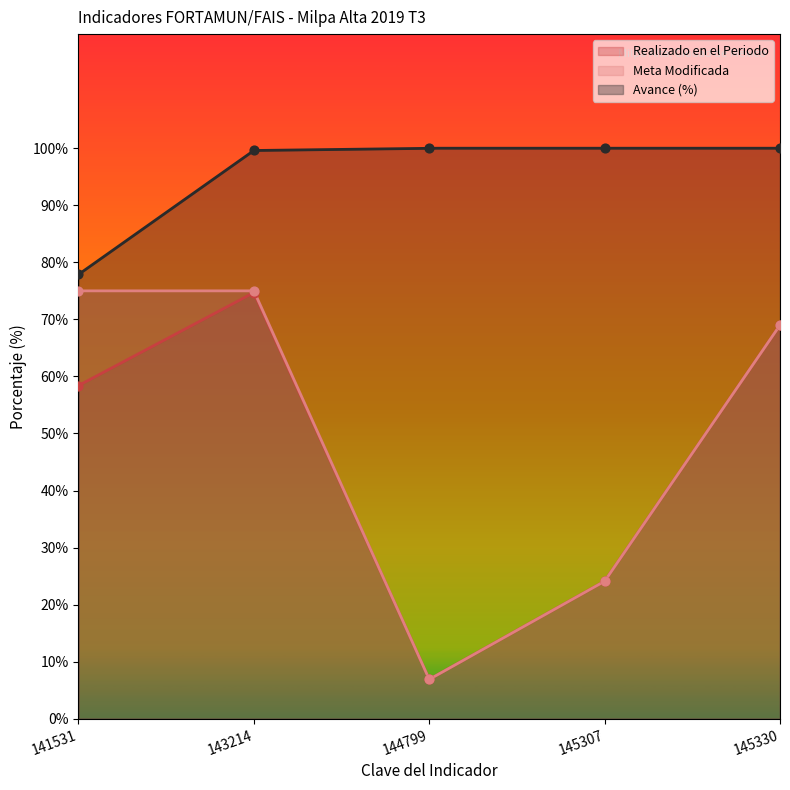

Which series contains the lowest Y value?

Realizado en el Periodo